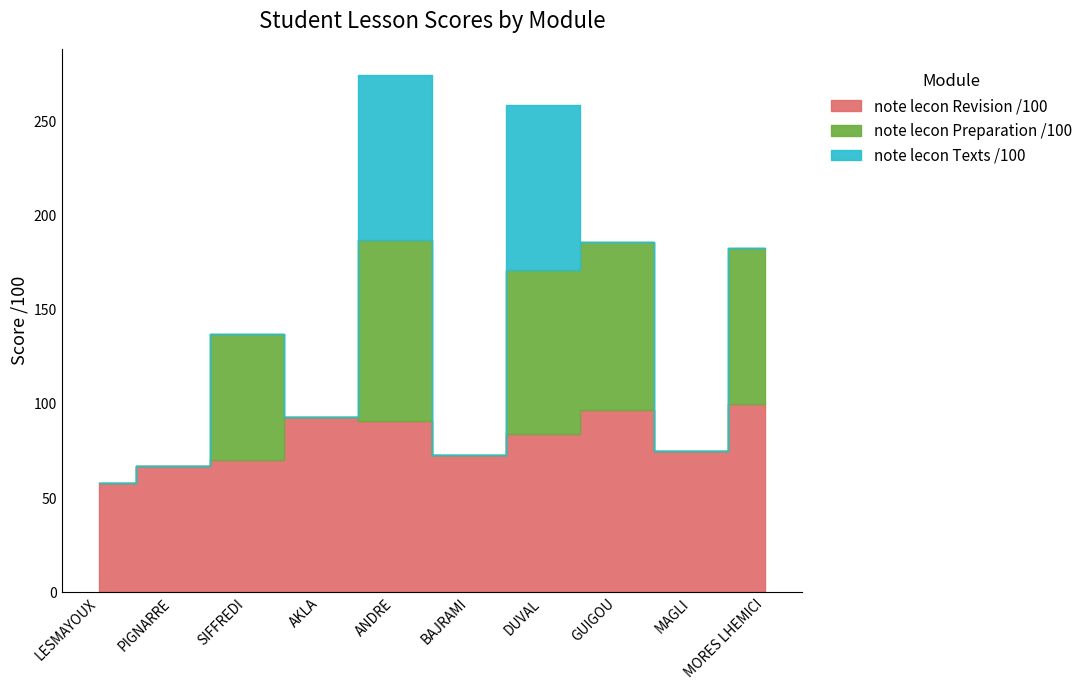

List the labels in order of note lecon Texts /100 value, largest first.

ANDRE, DUVAL, LESMAYOUX, PIGNARRE, SIFFREDI, AKLA, BAJRAMI, GUIGOU, MAGLI, MORES LHEMICI